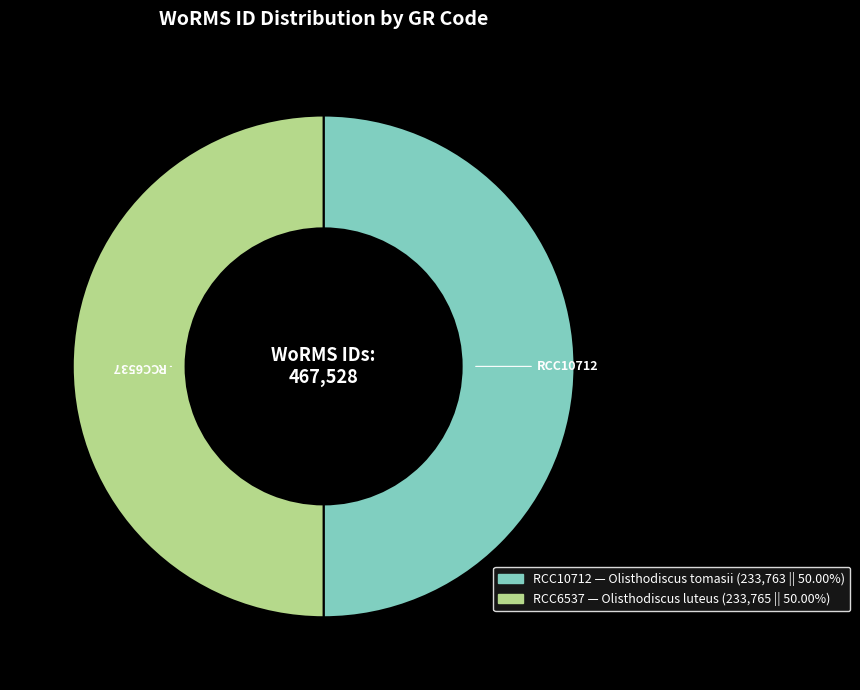

What is the ratio of the value at RCC10712 to the value at RCC6537?

1.0